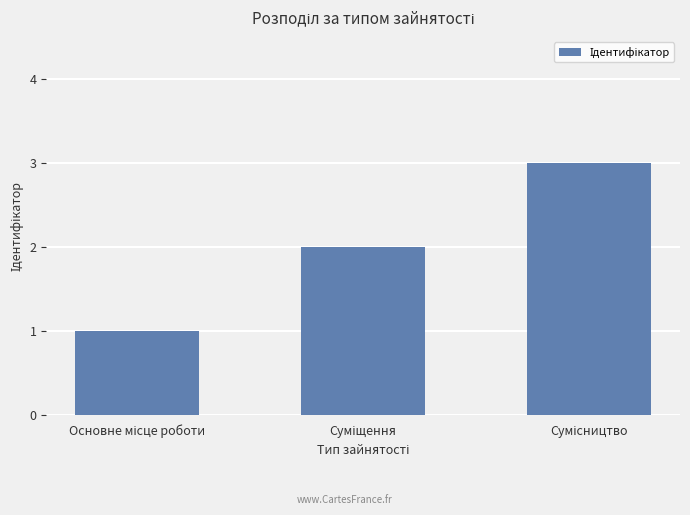

What is the maximum value shown in the chart?

3